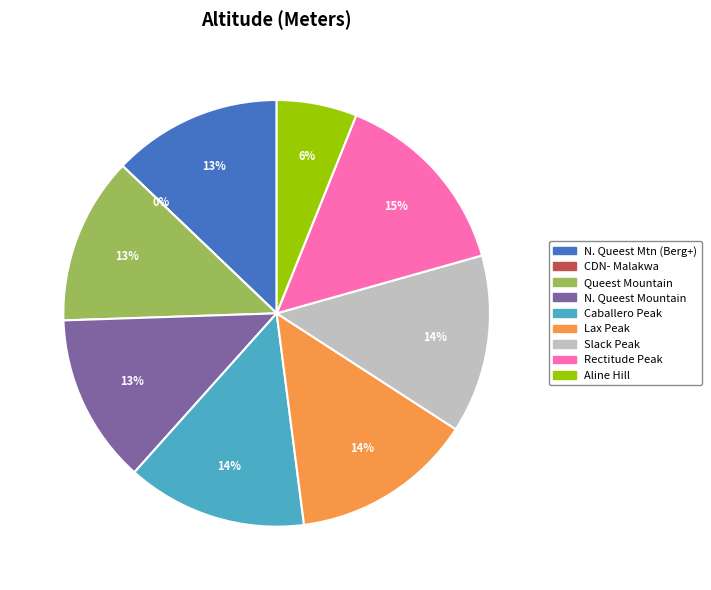

Which category has the smallest portion of the pie?

CDN- Malakwa